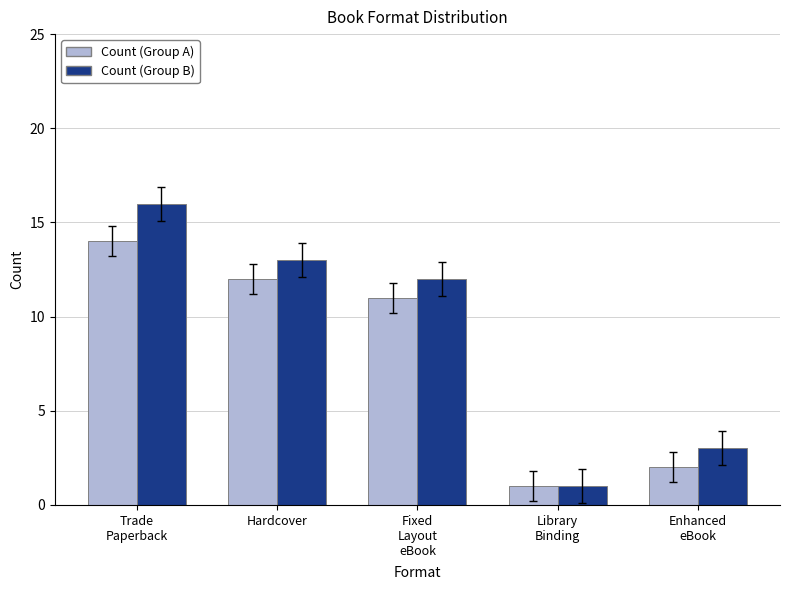

What are all the series names shown in the legend?

Count (Group A), Count (Group B)